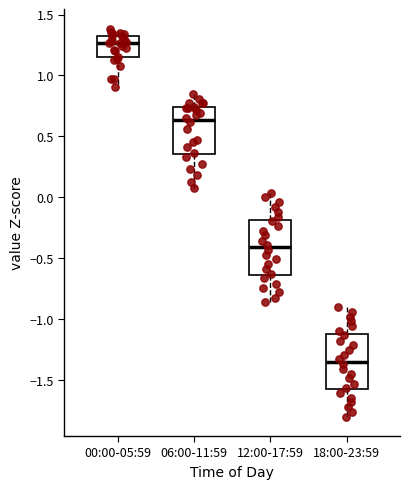

Reading left to right, transcribe this box plot: for each box, give where its median line is, the range the box spans, and where its two whiskers end, as read against the y-axis. The values are not printed on the chart, so give them approximately, as read against the axis.

00:00-05:59: median 1.25, box 1.15 to 1.30, whiskers 0.90 to 1.40
06:00-11:59: median 0.65, box 0.35 to 0.75, whiskers 0.10 to 0.85
12:00-17:59: median -0.40, box -0.65 to -0.20, whiskers -0.85 to 0.05
18:00-23:59: median -1.35, box -1.60 to -1.10, whiskers -1.80 to -0.90